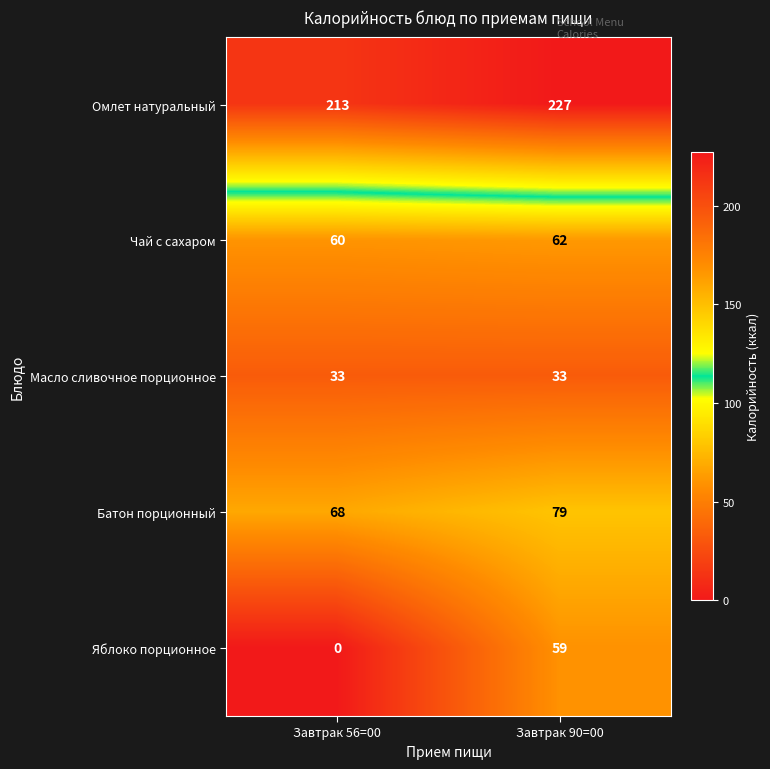

At which category is the sum across all series the highest?

Завтрак 90=00